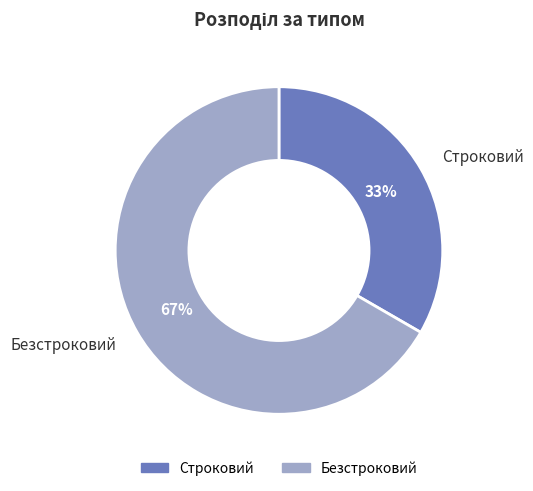

Rank the categories by value from highest to lowest.

Безстроковий, Строковий